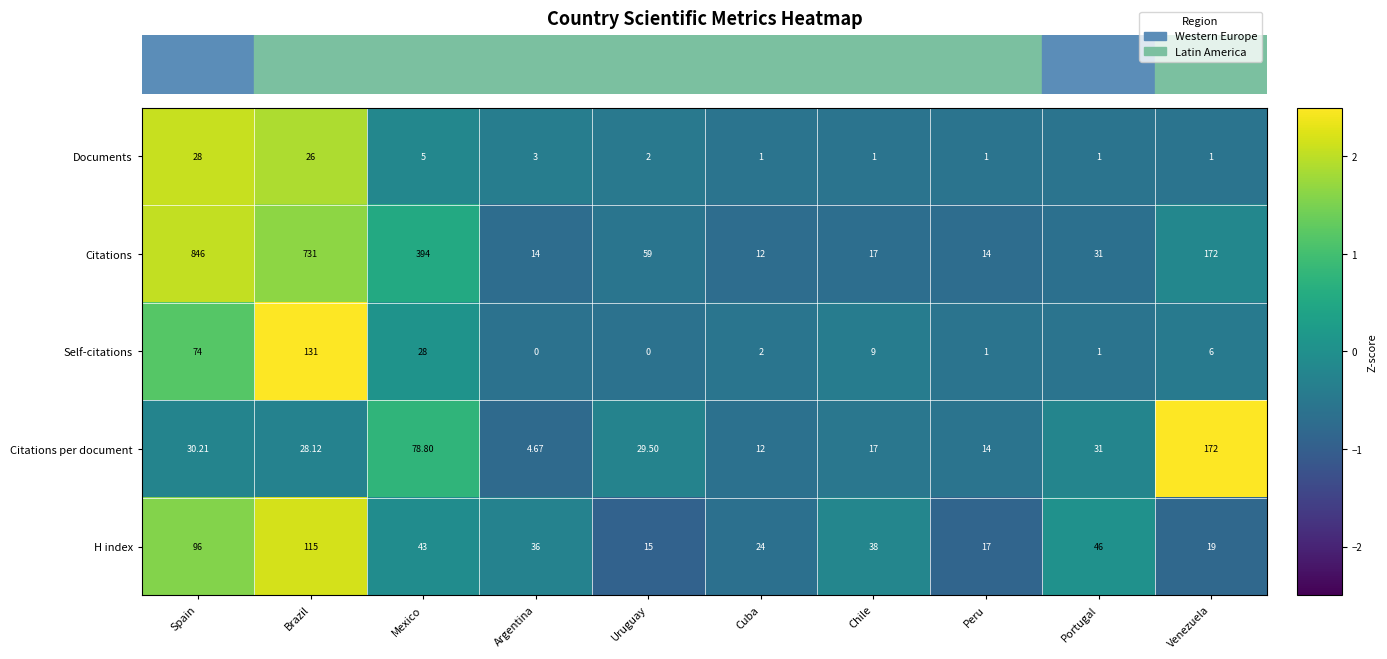

List the labels in order of H index value, largest first.

Brazil, Spain, Portugal, Mexico, Chile, Argentina, Cuba, Venezuela, Peru, Uruguay